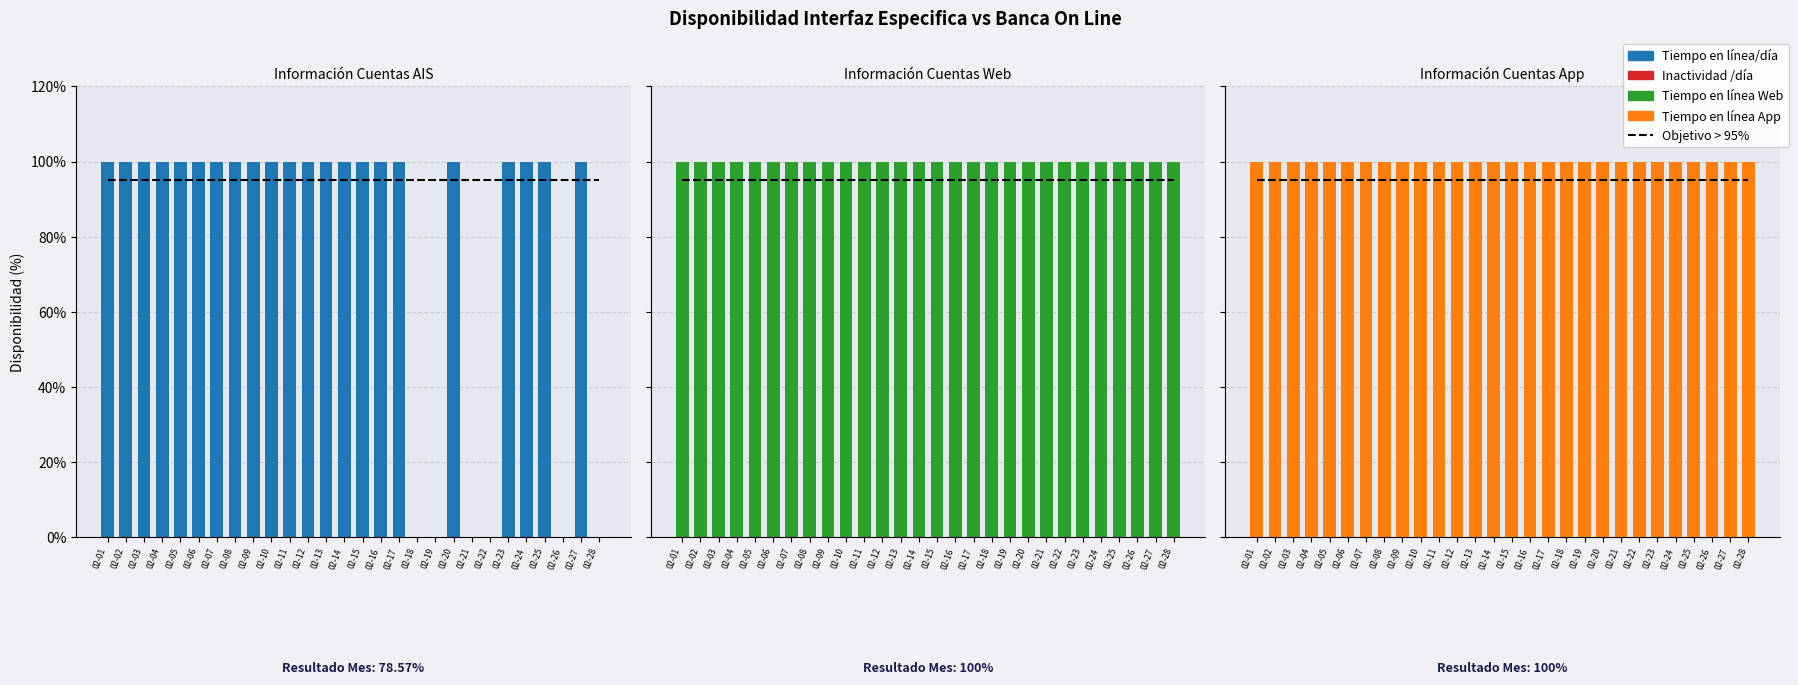

Which series has the largest total across all categories?

Tiempo en línea/día